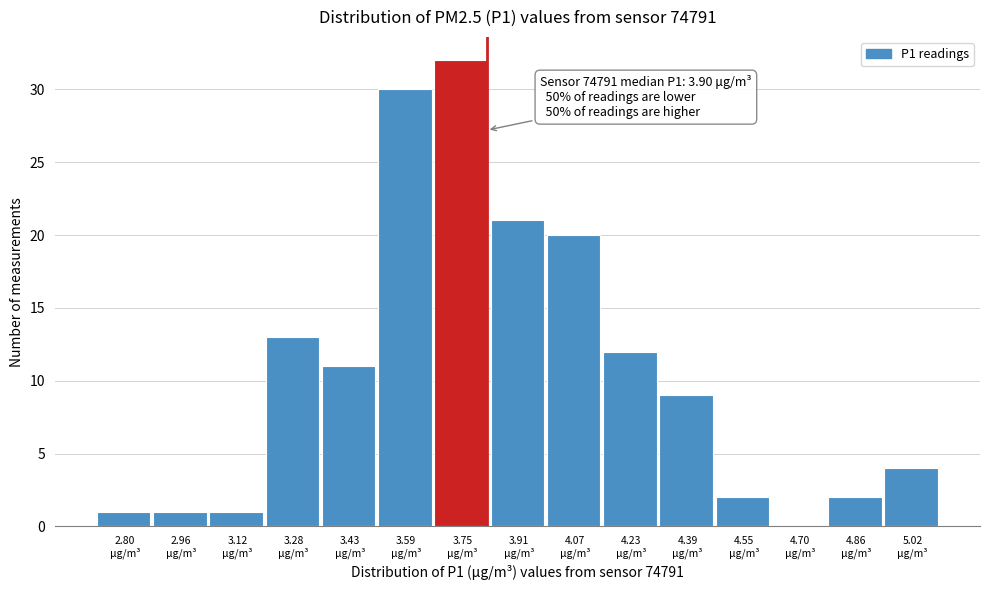

What is the maximum value shown in the chart?

32